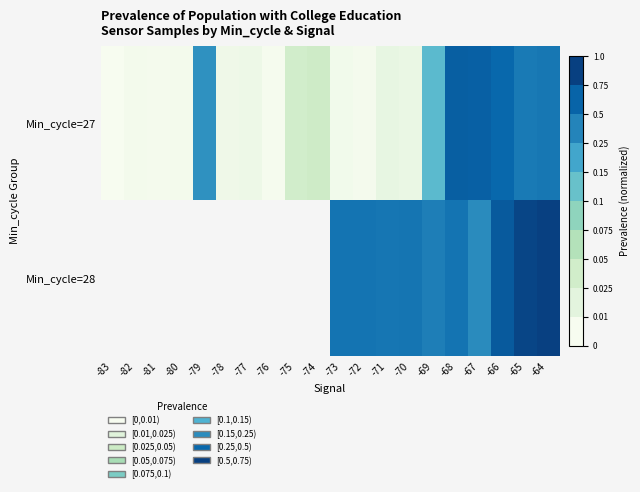

How many data points does each series have?

20